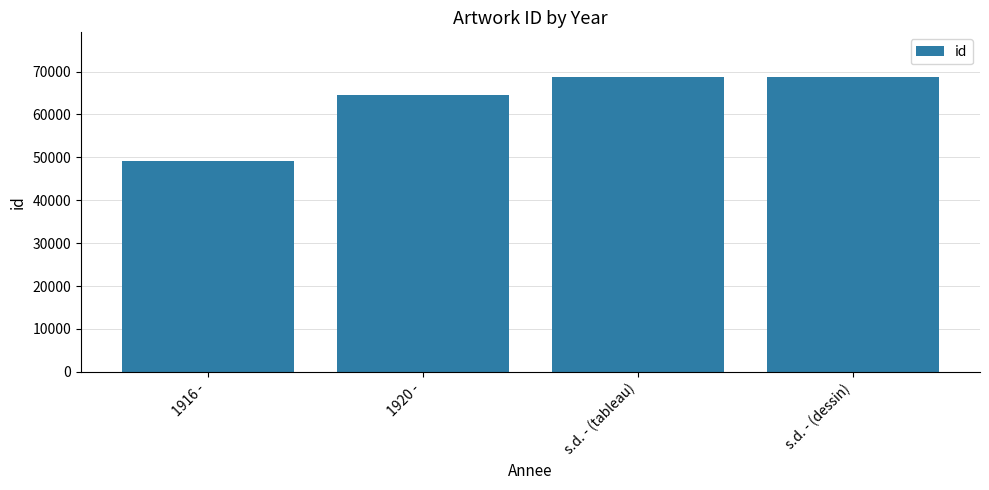

What is the greatest value displayed?

68816